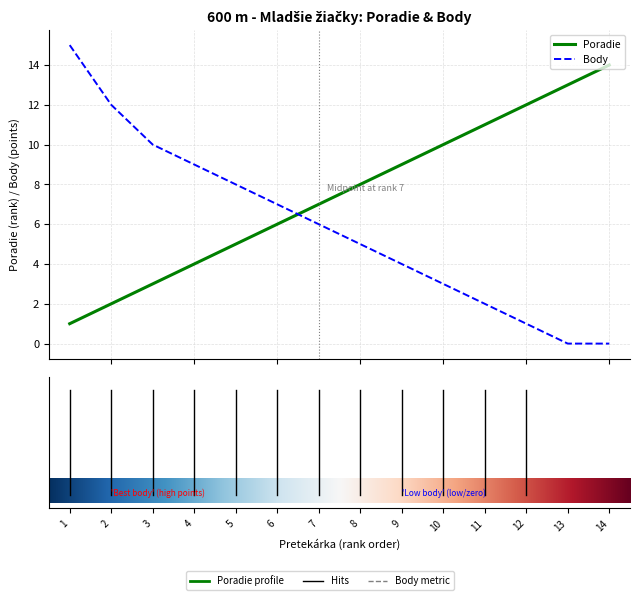

What is the sum of all Poradie values?

105